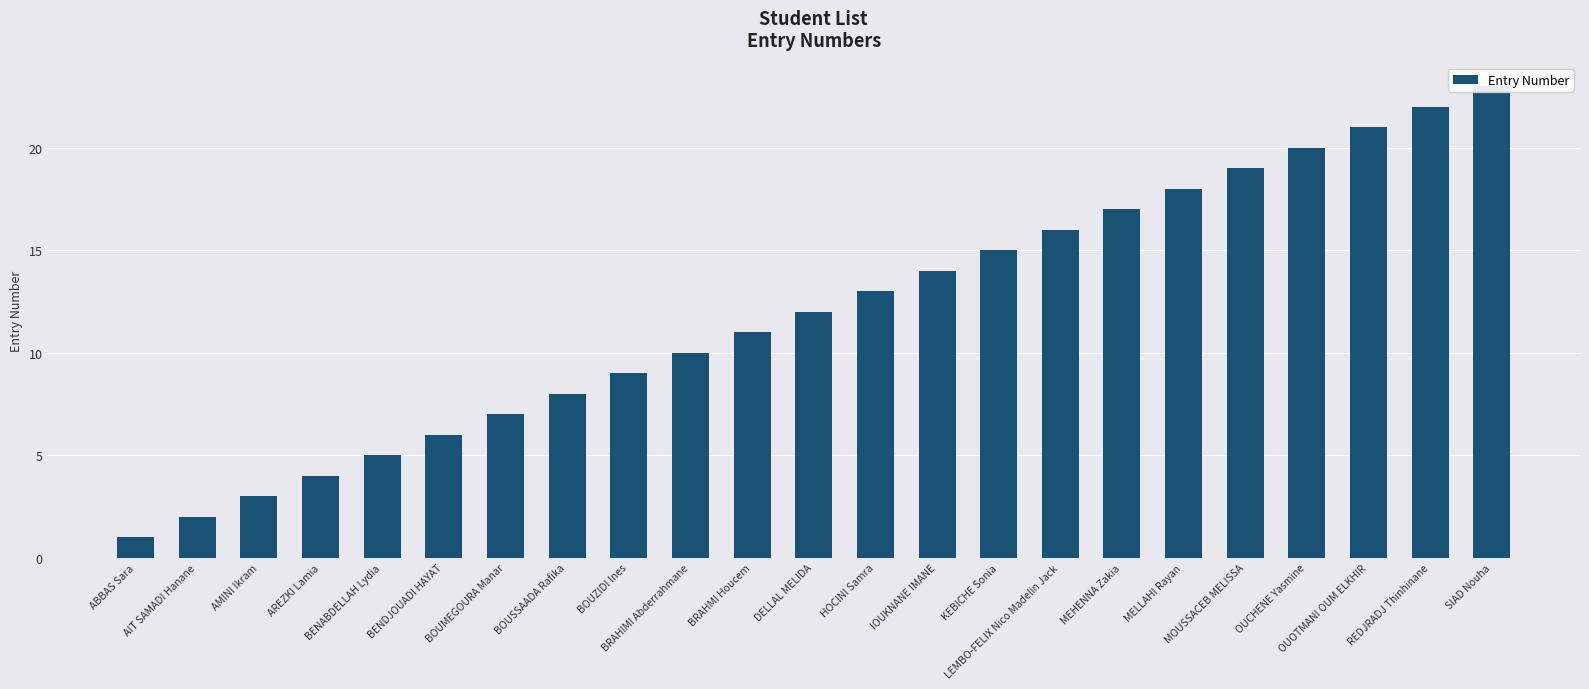

Which has a higher value, BOUZIDI Ines or MOUSSACEB MELISSA?

MOUSSACEB MELISSA